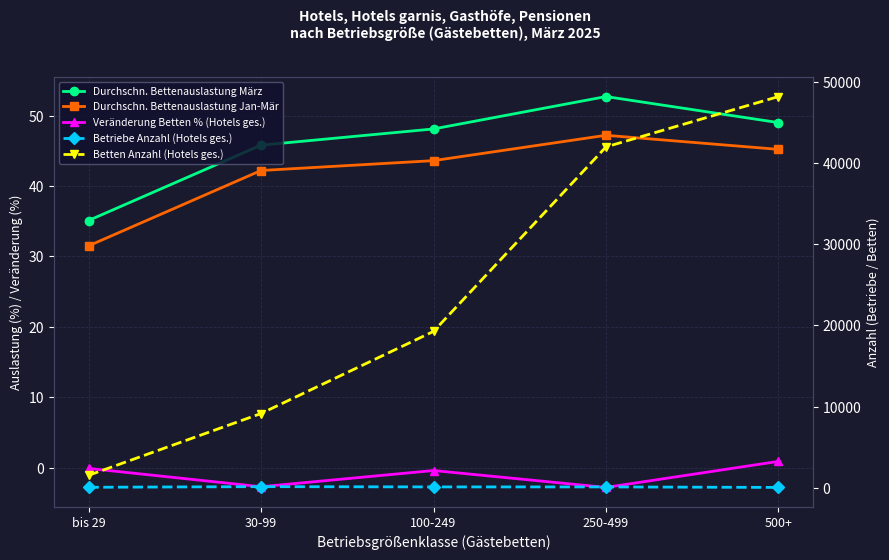

Reading right to left, transcribe all the data shown in this chart.

Durchschn. Bettenauslastung März: 49.0	52.7	48.1	45.8	35.1
Durchschn. Bettenauslastung Jan-Mär: 45.2	47.2	43.6	42.2	31.5
Veränderung Betten % (Hotels ges.): 0.9	-2.8	-0.4	-2.7	-0.1
Betriebe Anzahl (Hotels ges.): 59.0	122.0	122.0	157.0	77.0
Betten Anzahl (Hotels ges.): 48159.0	41962.0	19259.0	9155.0	1548.0